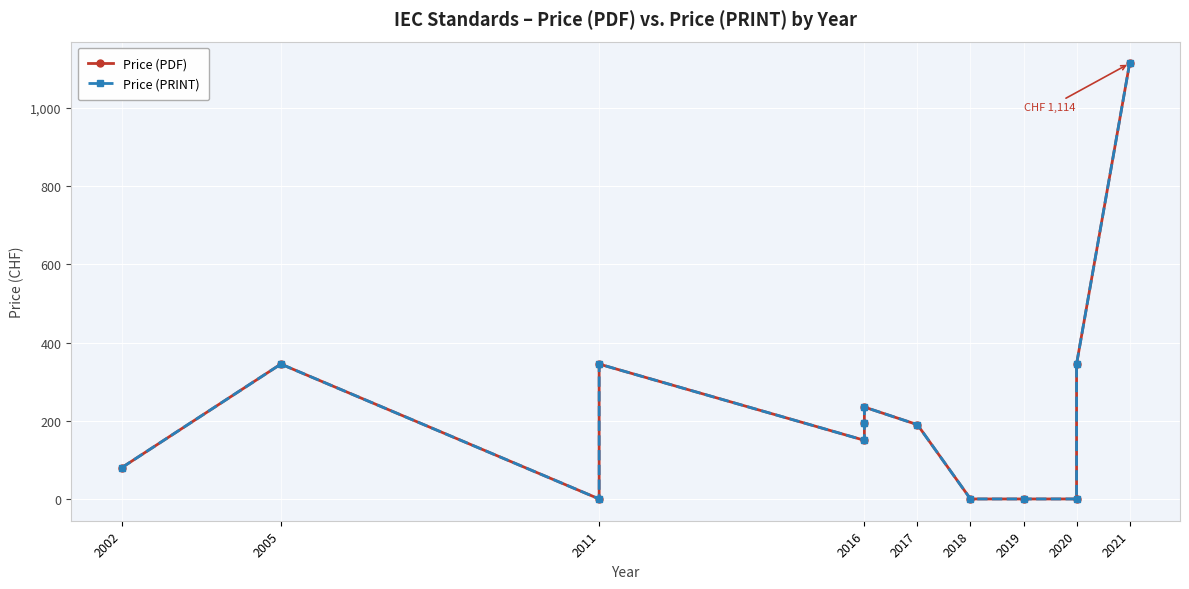

True or false: Price (PRINT) has a value of 150 at 2020.

False